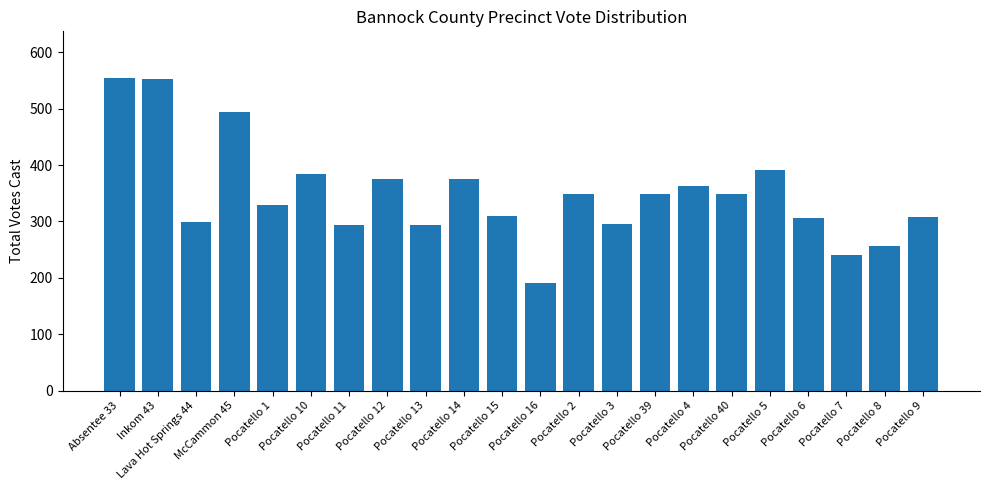

Does the chart contain any negative values?

No